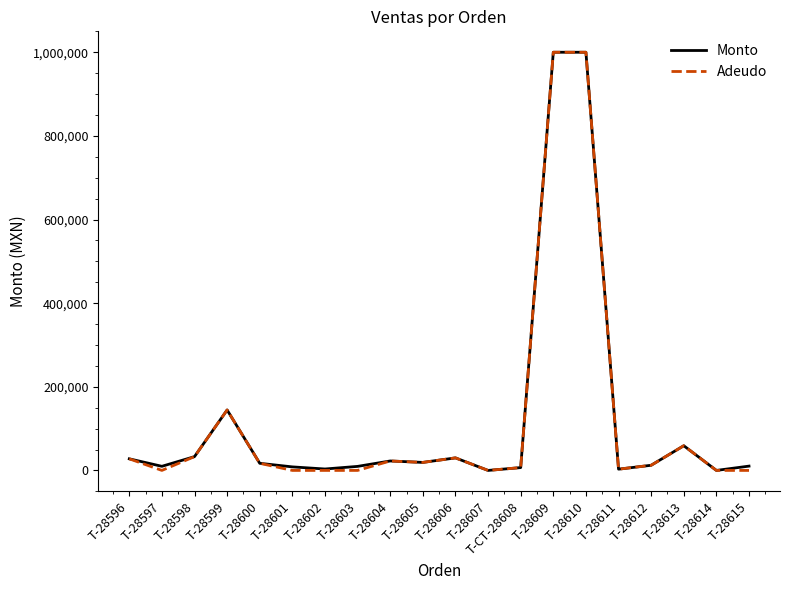

Where is Monto nearest to the value 500000?

T-28599